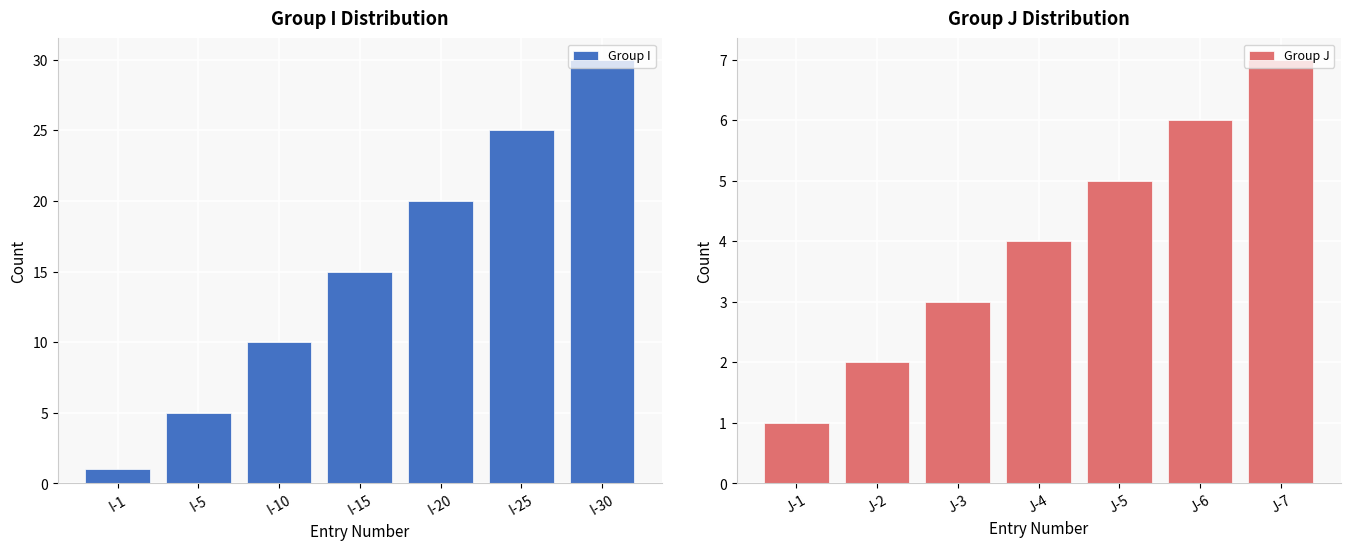

What is the smallest value displayed?

1